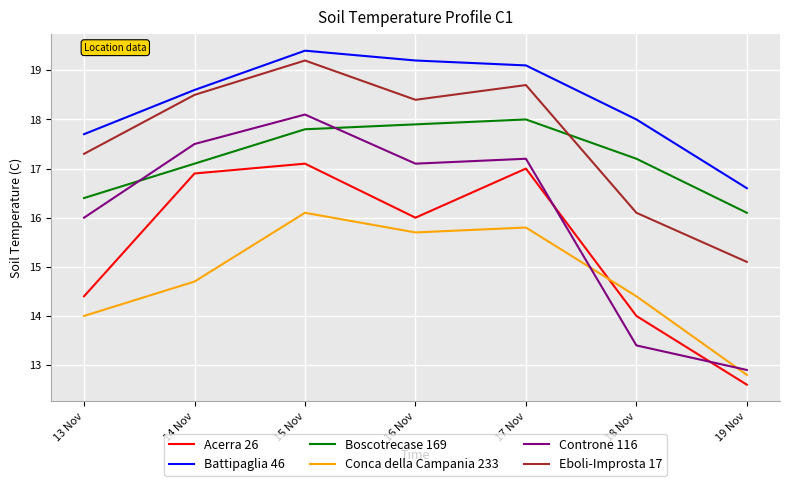

Rank the series by their maximum value, from lowest to highest.

Conca della Campania 233, Acerra 26, Boscotrecase 169, Controne 116, Eboli-Improsta 17, Battipaglia 46